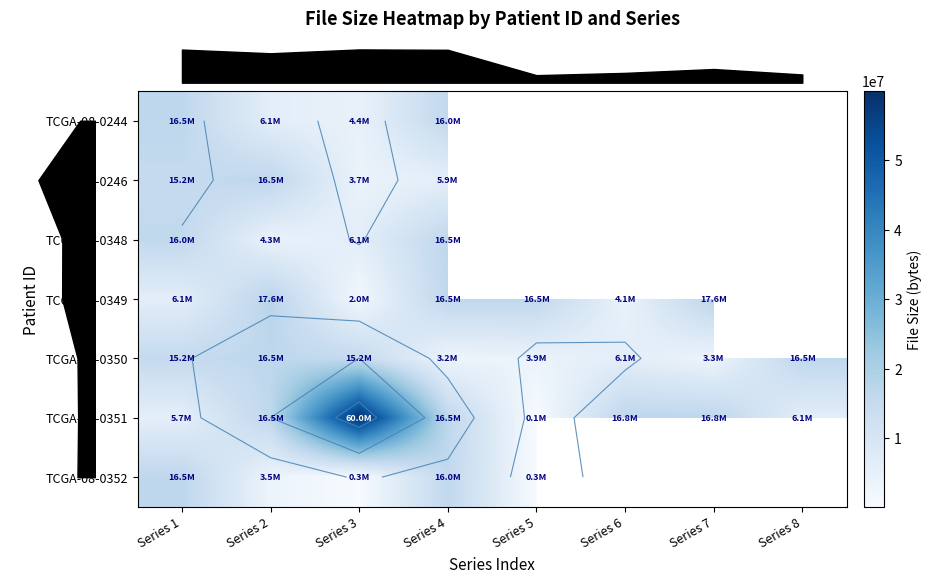

At which category is the sum across all series the highest?

Series 3